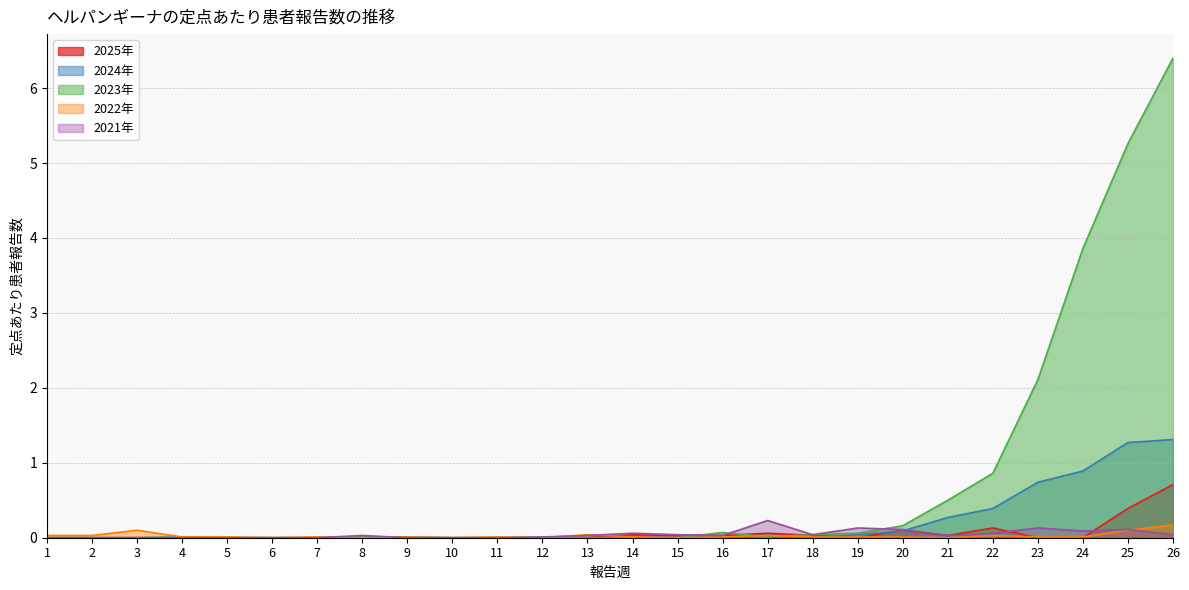

Read the 2025年 value at 17.

0.1